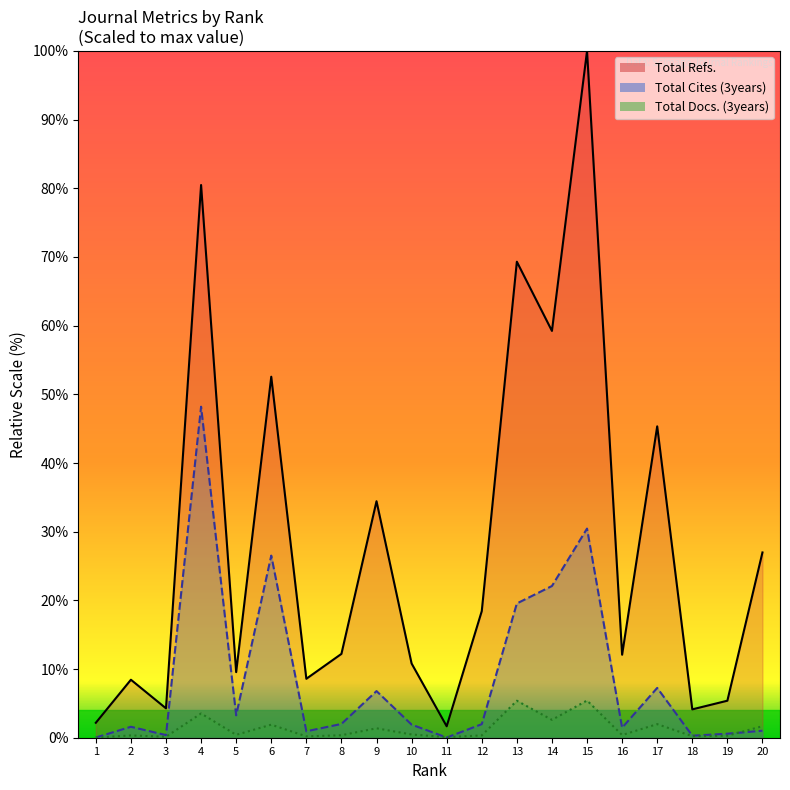

Is the value of Total Docs. (3years) at 13 greater than the value of Total Refs. at 12?

No